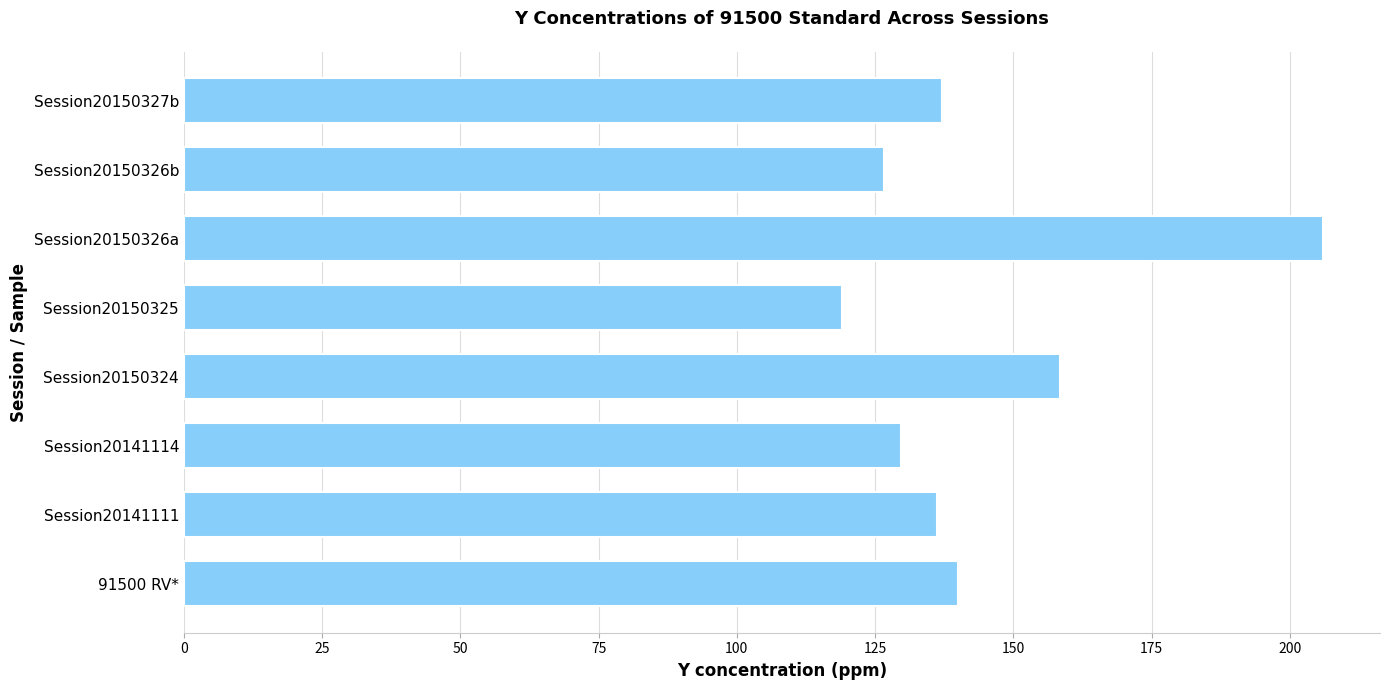

What is the maximum value shown in the chart?

206.0